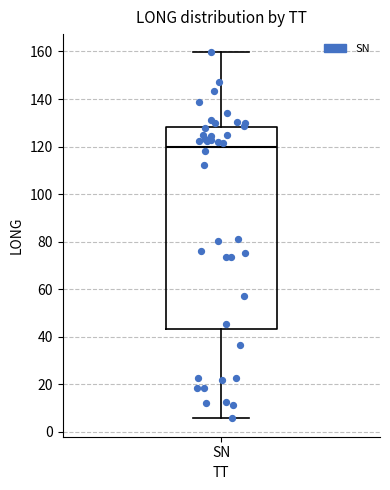

Read this box plot against the y-axis: the position of the median line, the range covered by the box, and the ends of both whiskers. The values are not printed on the chart, so give them approximately, as read against the axis.

median 120, box 44 to 128, whiskers 6 to 160